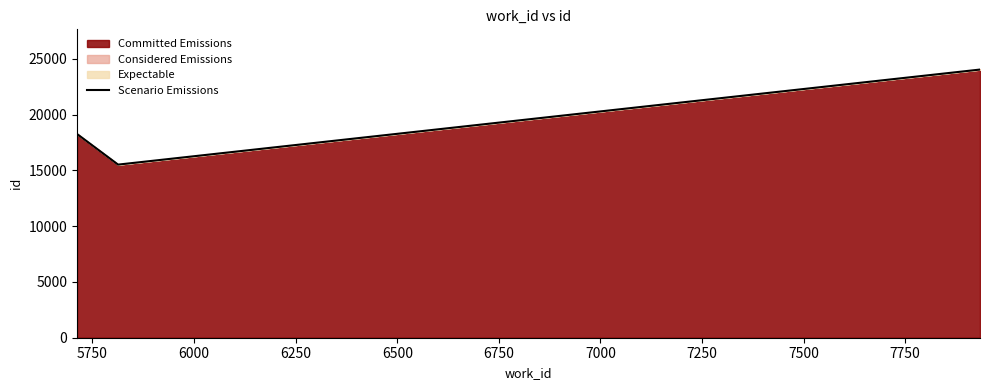

What is the lowest value of the Scenario Emissions series?

15516